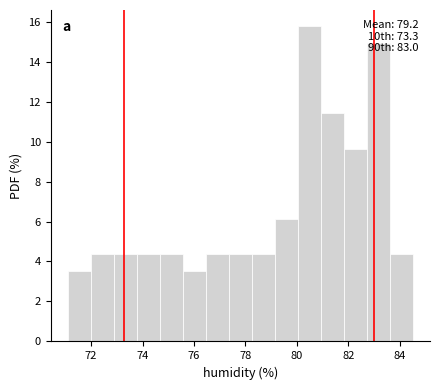

Which range on the x-axis has the tallest bar?

80.0 to 81.0